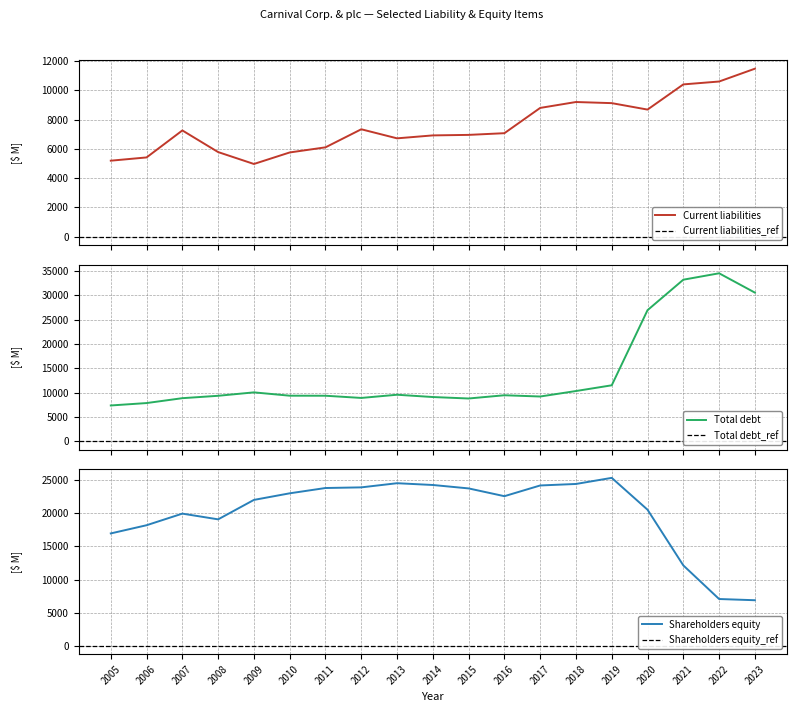

Is the value of Total debt at 2020 greater than the value of Shareholders equity at 2022?

Yes